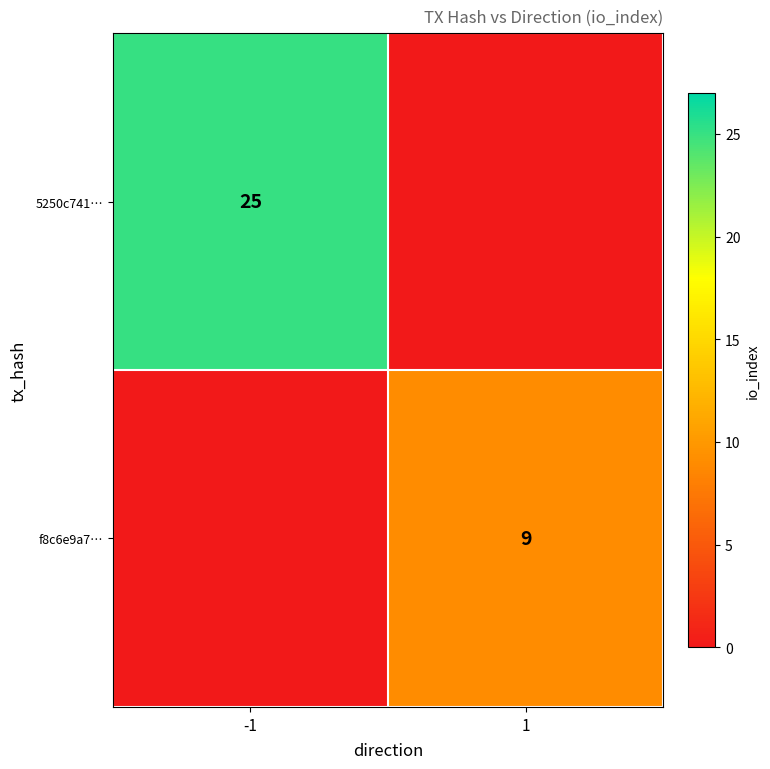

The 5250c741… series shows 25 at -1. True or false?

True